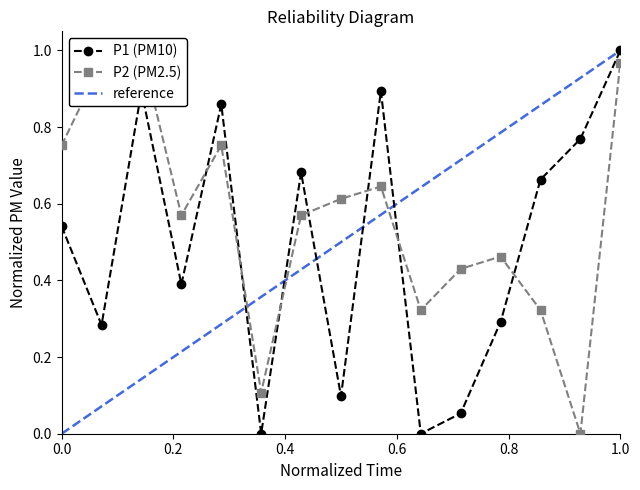

After their last crossing, which series has the higher values: P2 or P1?

P1